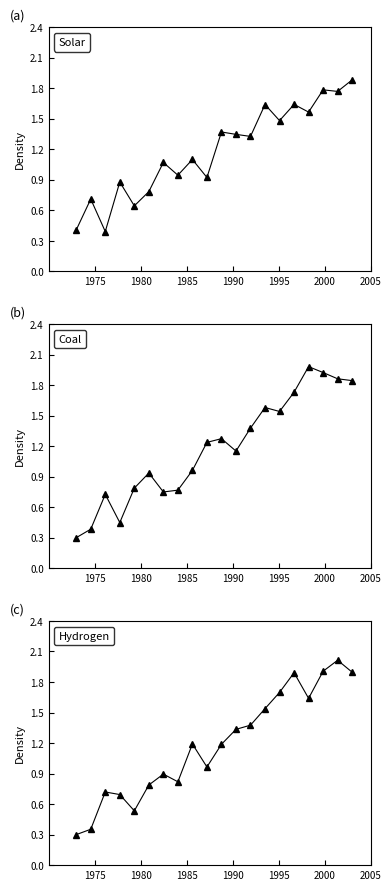

True or false: Solar has more than 1 interior local peaks.

True